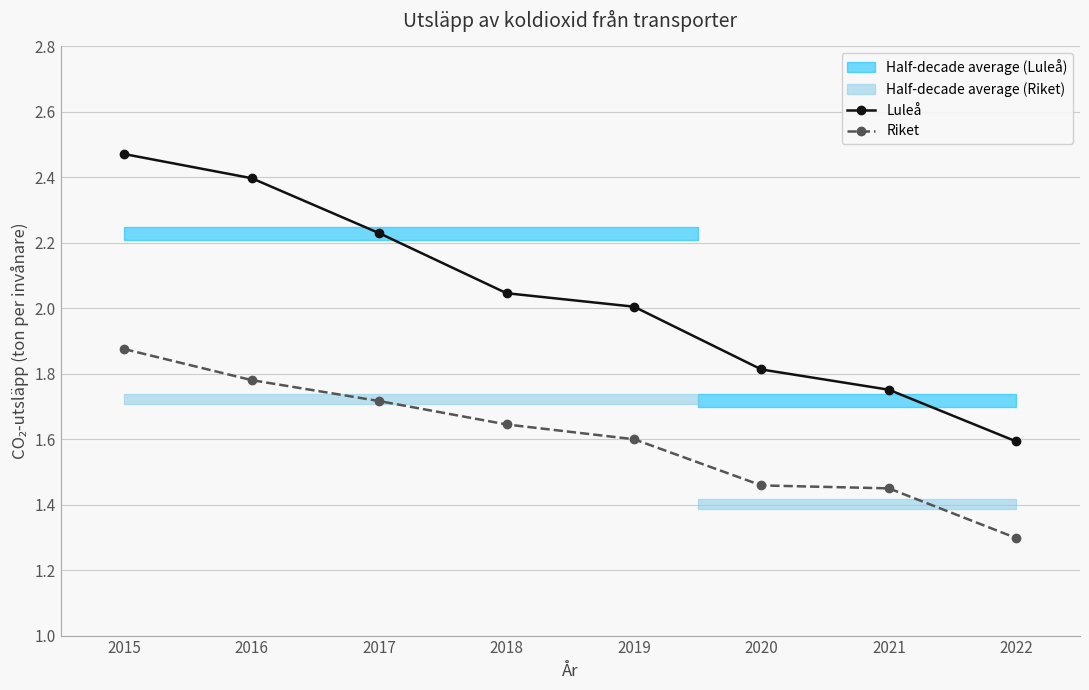

True or false: Luleå and Riket intersect in this chart.

False